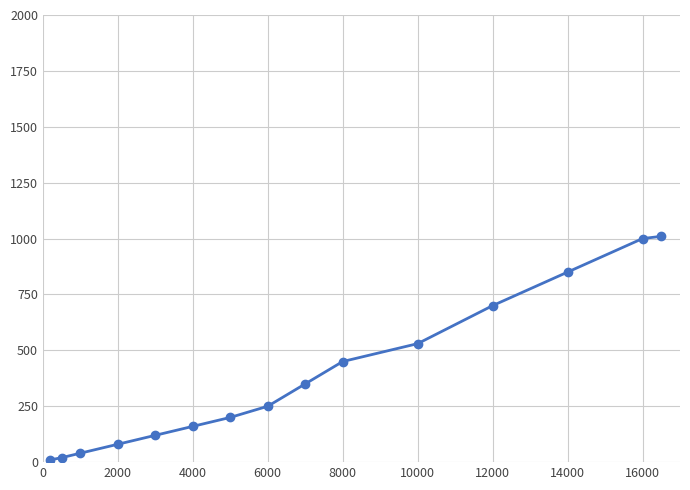

What is the average value?

385